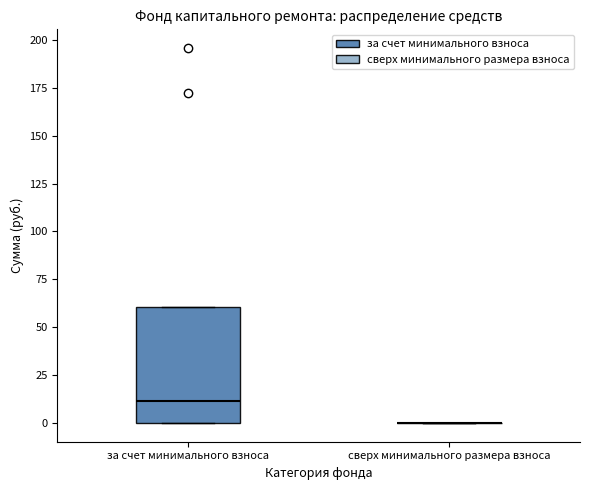

Where is the upper edge of the box for за счет минимального взноса on the y-axis? The values are not printed on the chart, so give them approximately, as read against the axis.

60